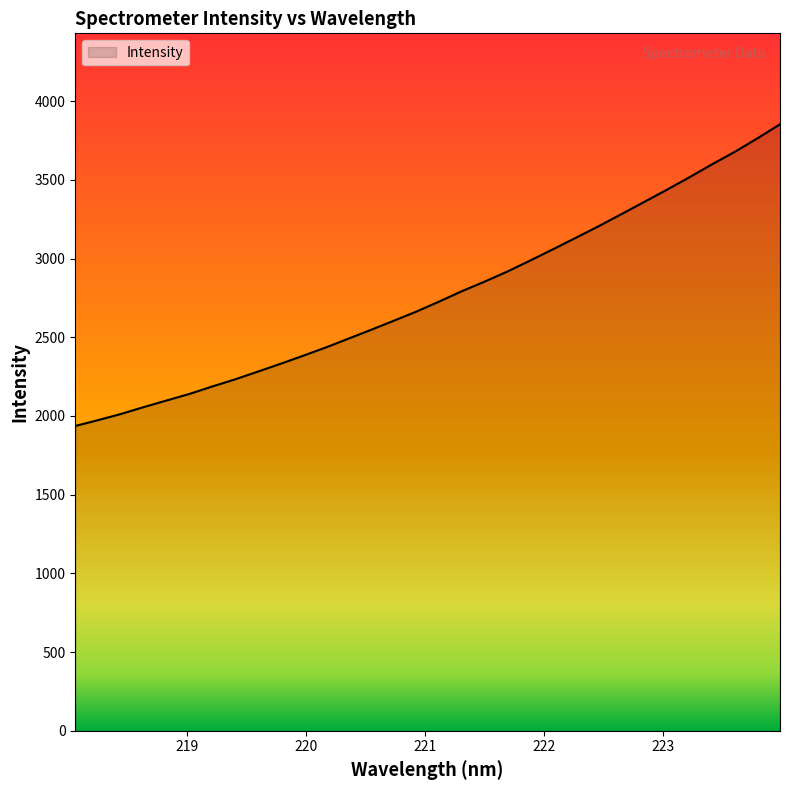

What is the smallest value displayed?

1936.4